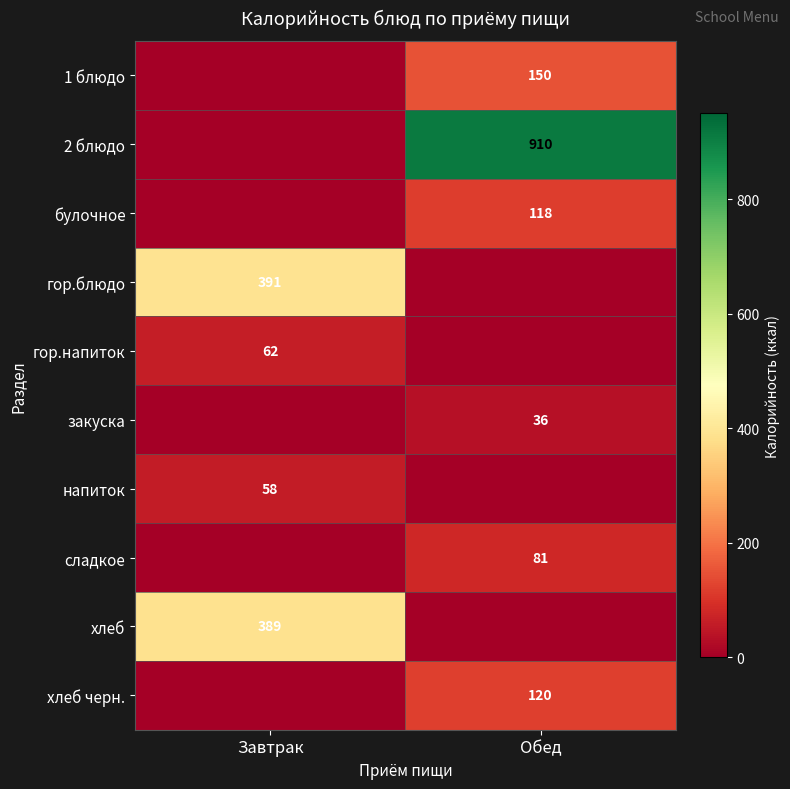

Is it true that хлеб equals 389 at Завтрак?

True